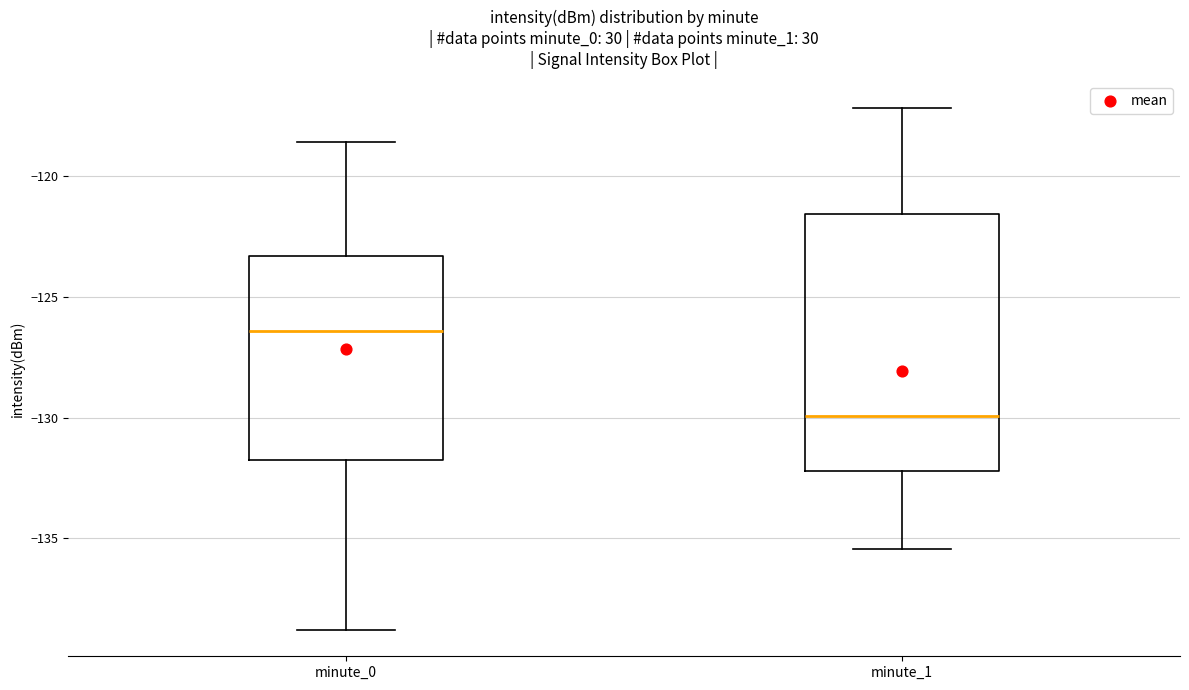

Reading left to right, read every box against the y-axis: the position of its median line, the range the box covers, and the ends of its whiskers. The values are not printed on the chart, so give them approximately, as read against the axis.

minute_0: median -126.5, box -131.5 to -123.5, whiskers -139.0 to -118.5
minute_1: median -130.0, box -132.0 to -121.5, whiskers -135.5 to -117.0